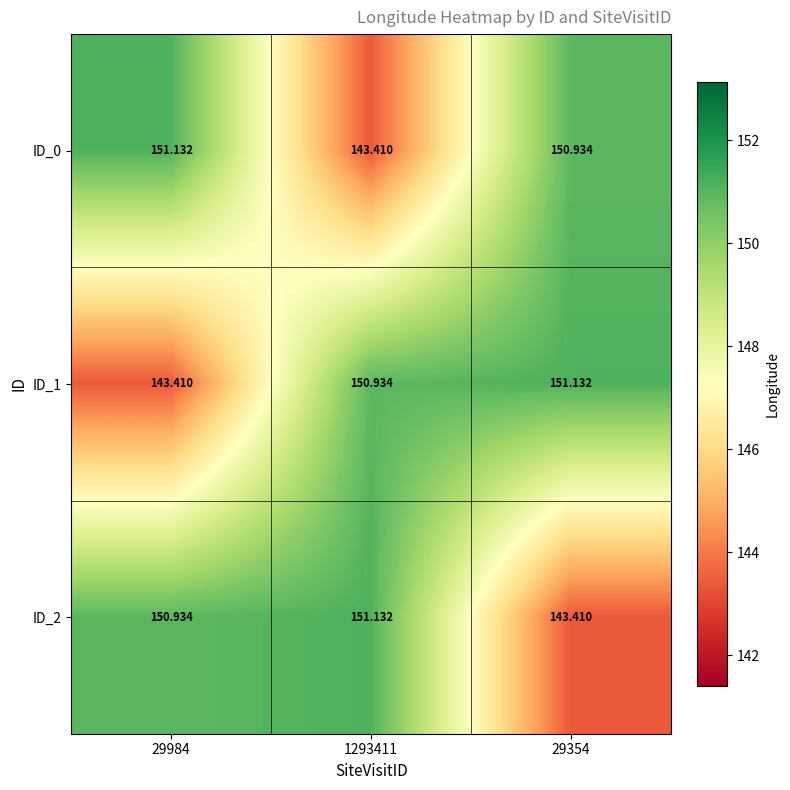

What is the maximum value shown in the chart?

151.1